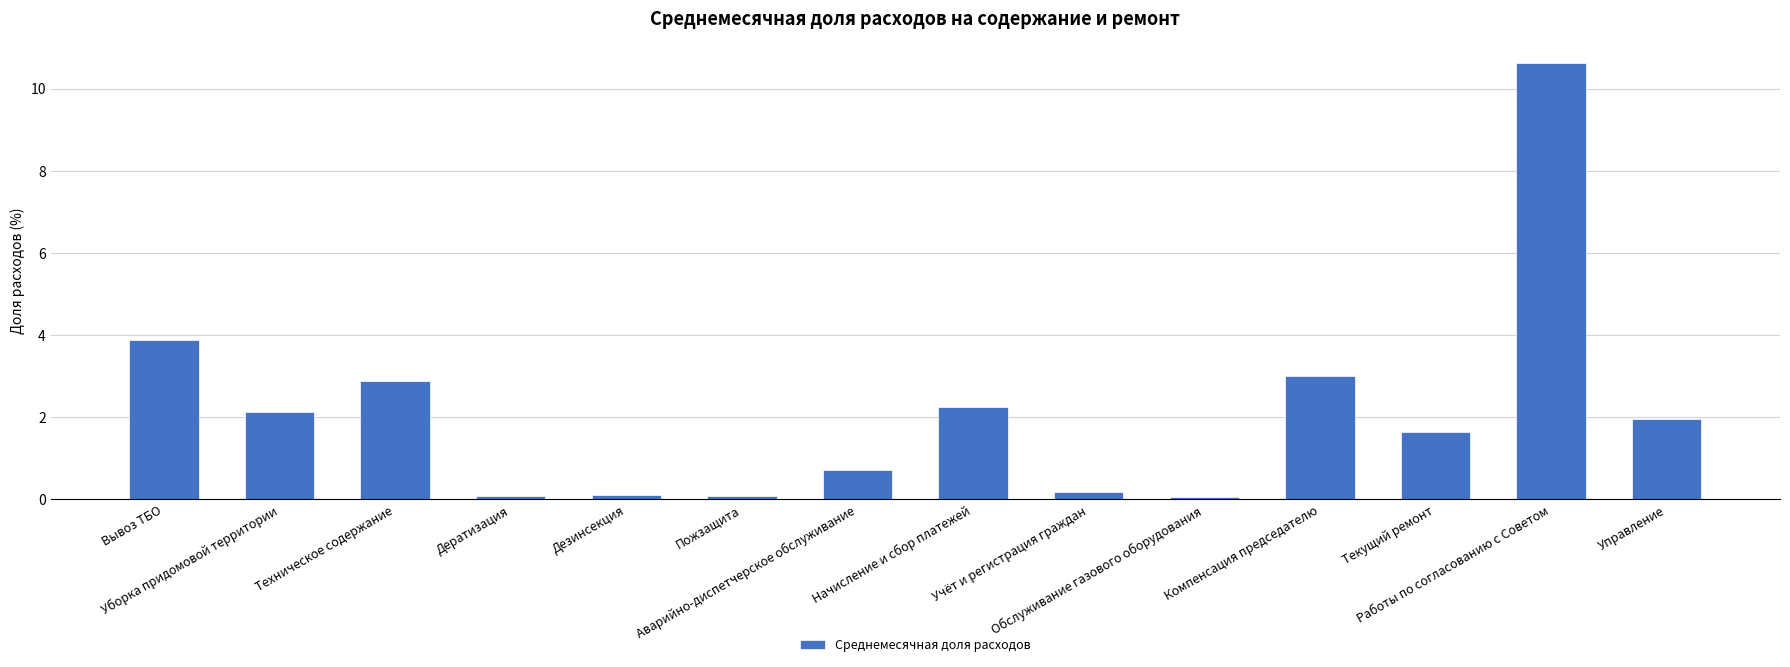

What is the greatest value displayed?

10.6